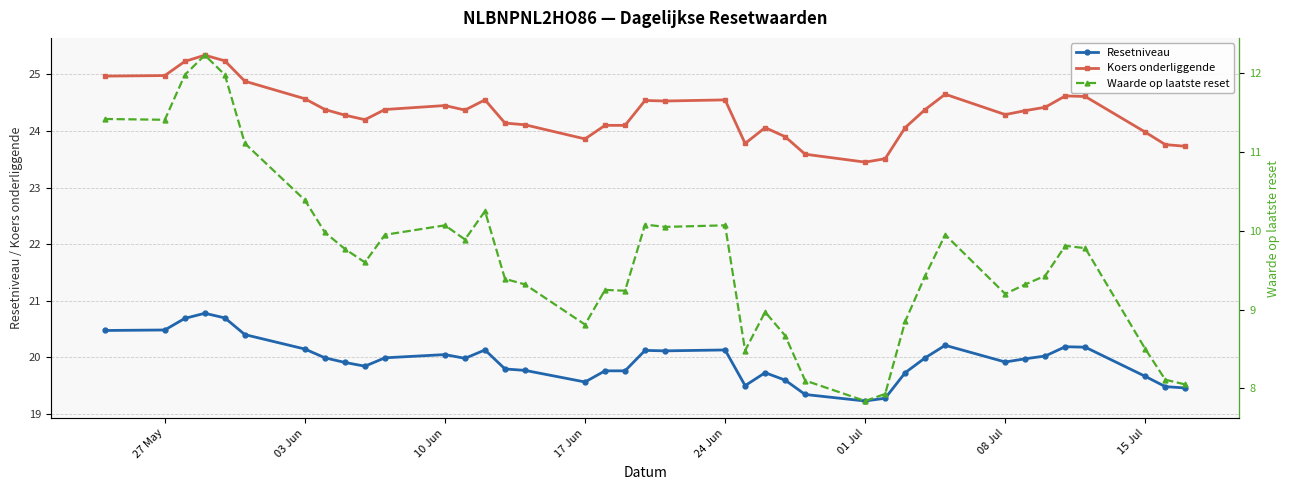

What is the highest value of the Koers onderliggende series?

25.3